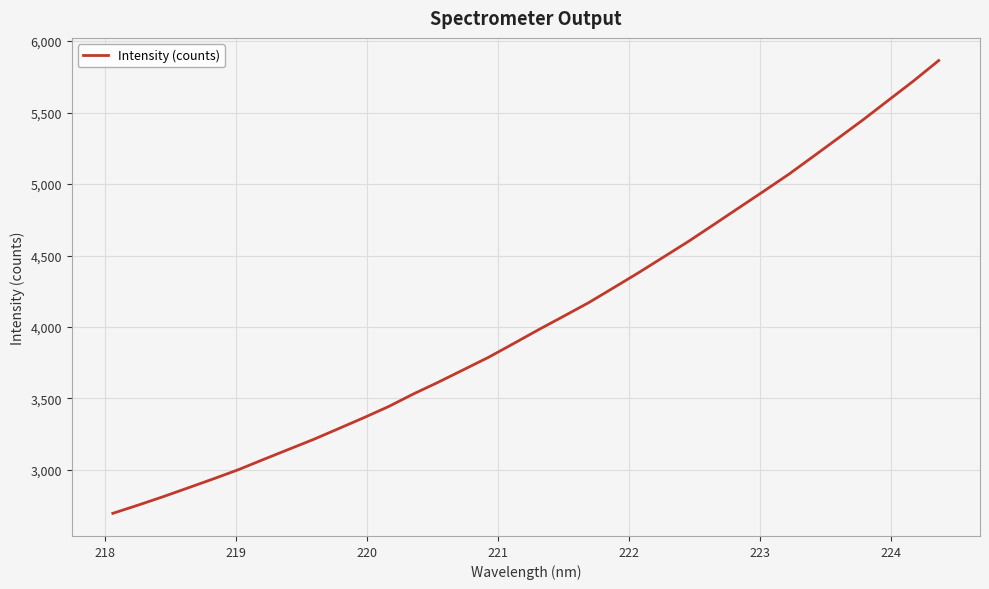

What is the smallest value displayed?

2696.2